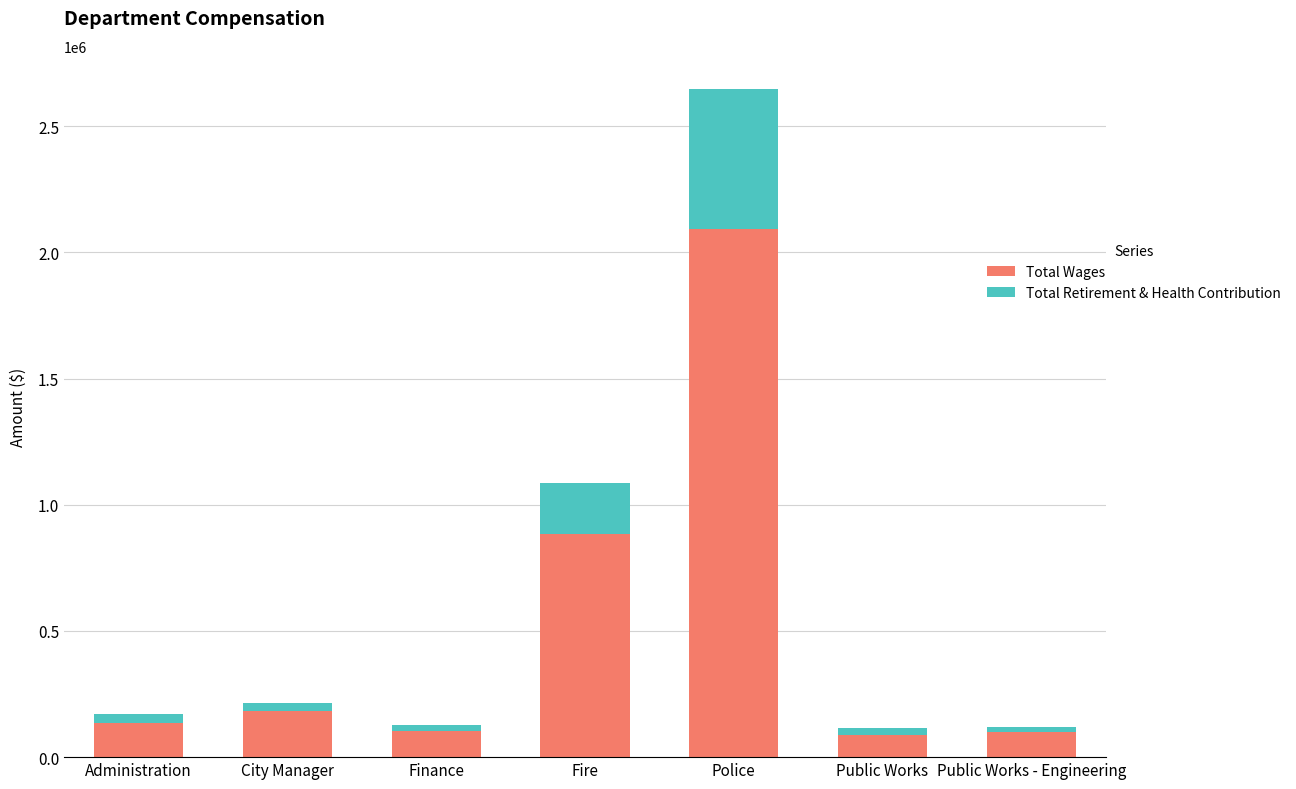

What is the difference between the maximum and minimum values in the Total Wages series?

2004509